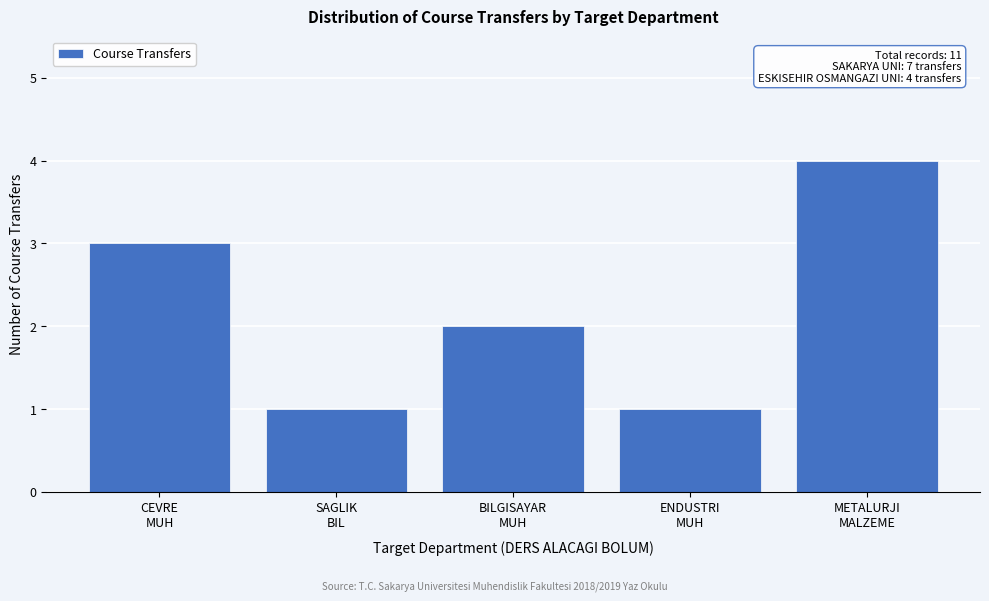

Reading right to left, what are all the values shown in this chart?

4	1	2	1	3